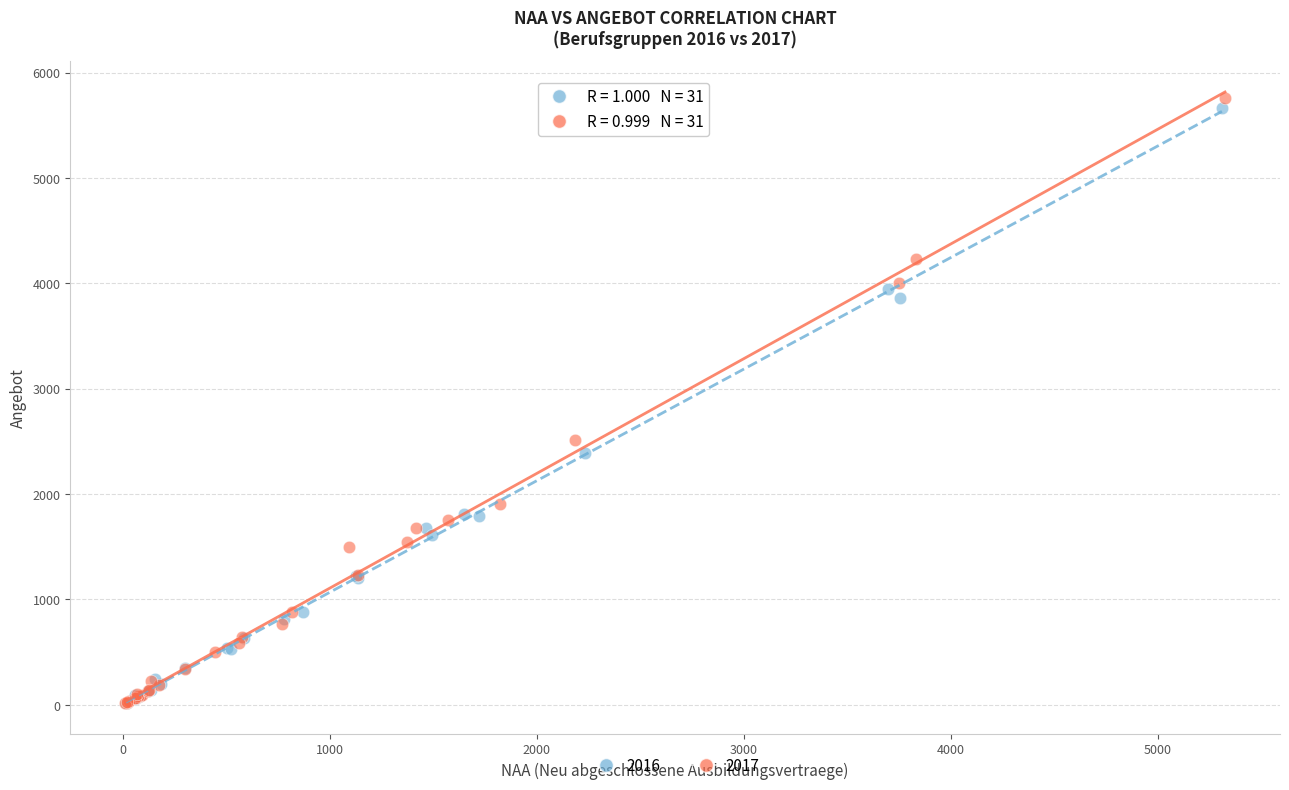

Which series has the largest Y range (max minus min)?

2017